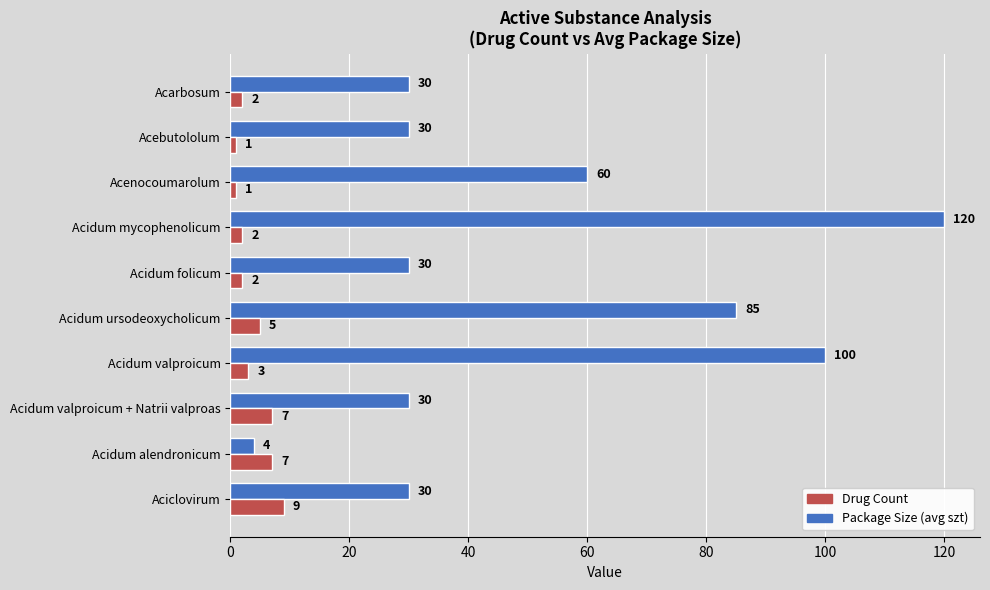

List the series in order of their overall mean, lowest first.

Drug Count, Package Size (avg szt)